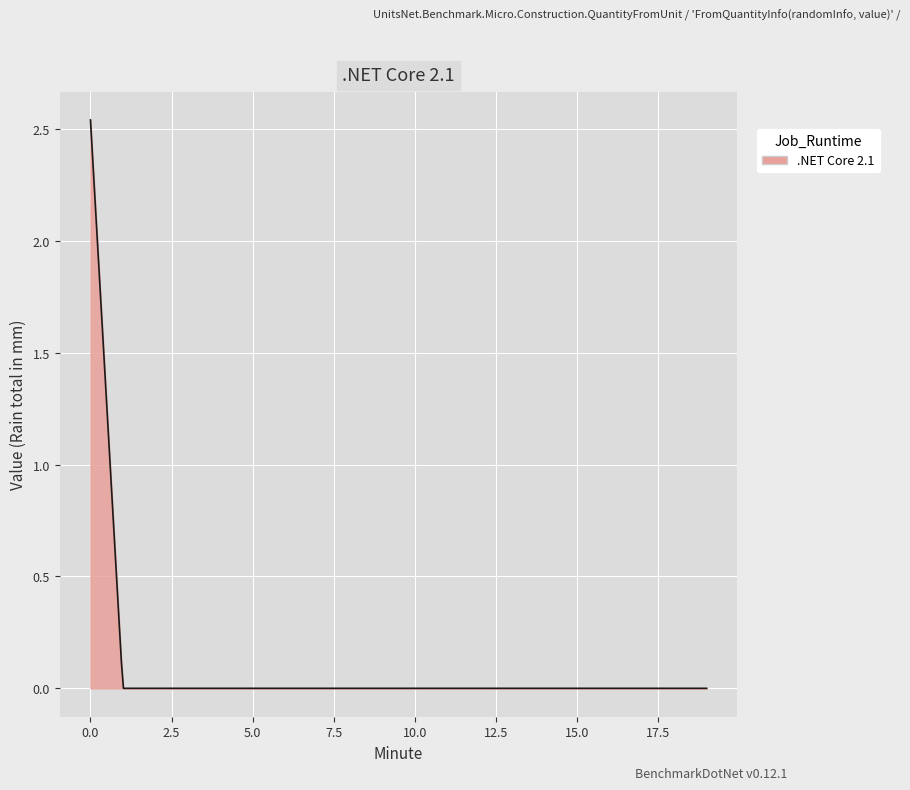

Is this an area chart (filled region under the line)?

Yes